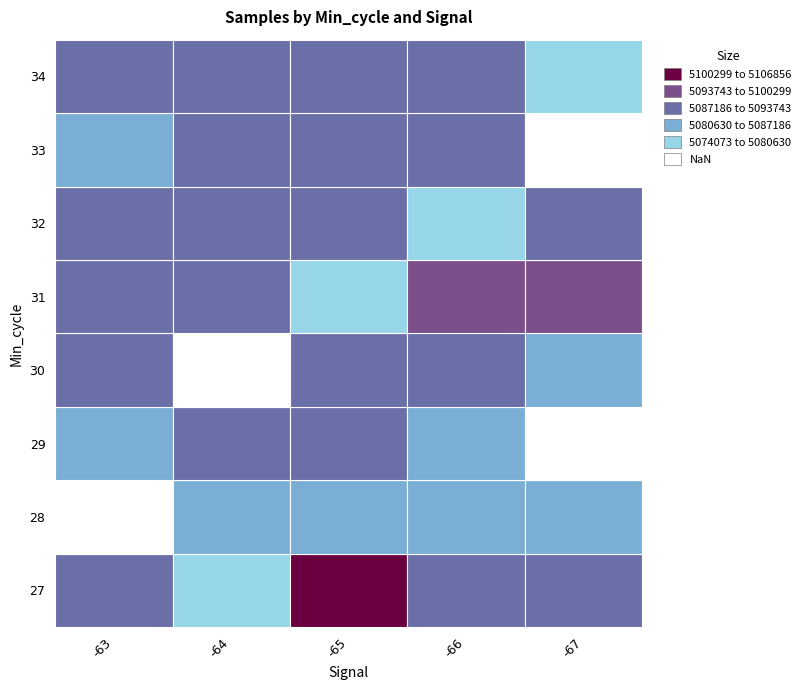

The 31 series shows 5080081 at 31. True or false?

True